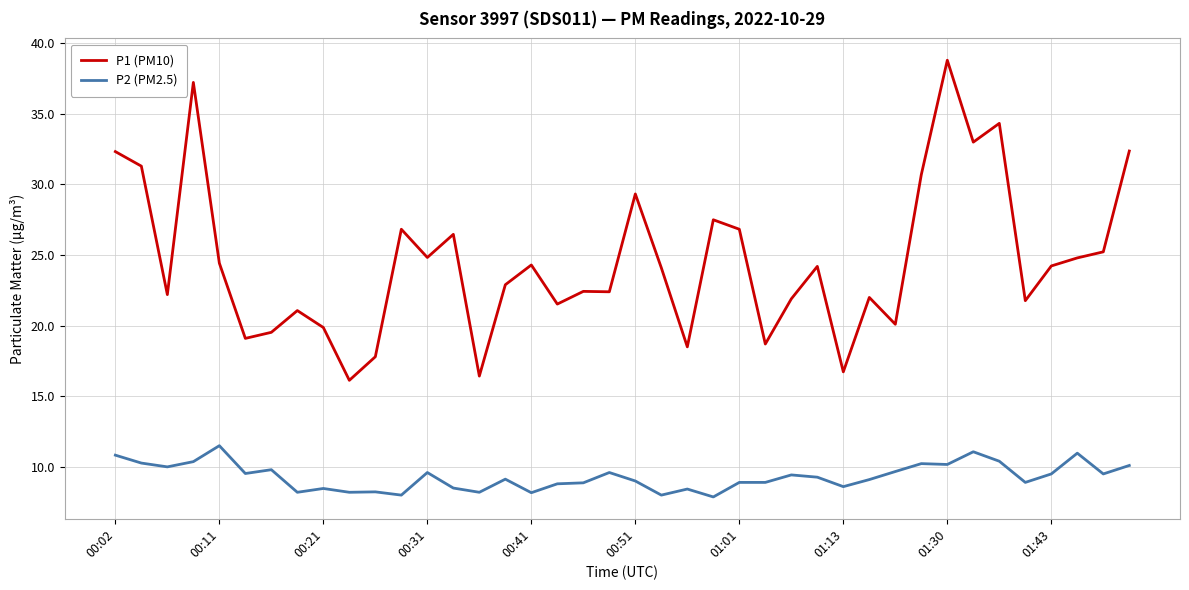

True or false: P1 (PM10) and P2 (PM2.5) intersect in this chart.

False